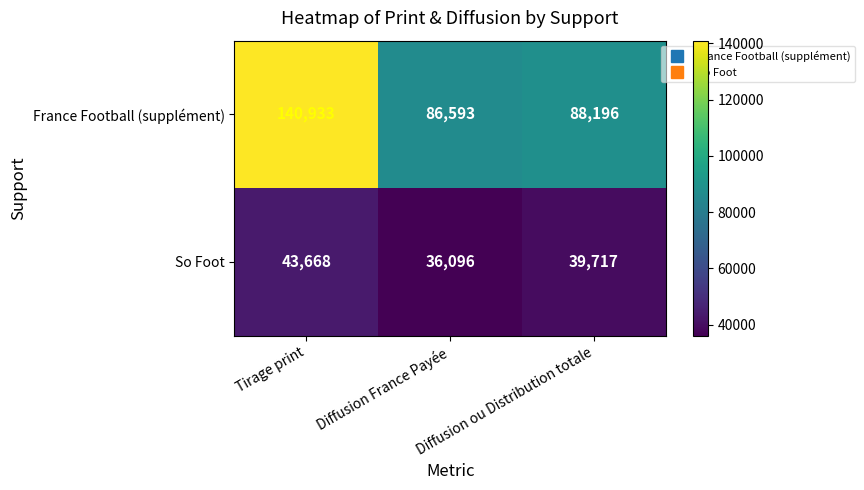

The France Football (supplément) series shows 86593 at Diffusion France Payée. True or false?

True